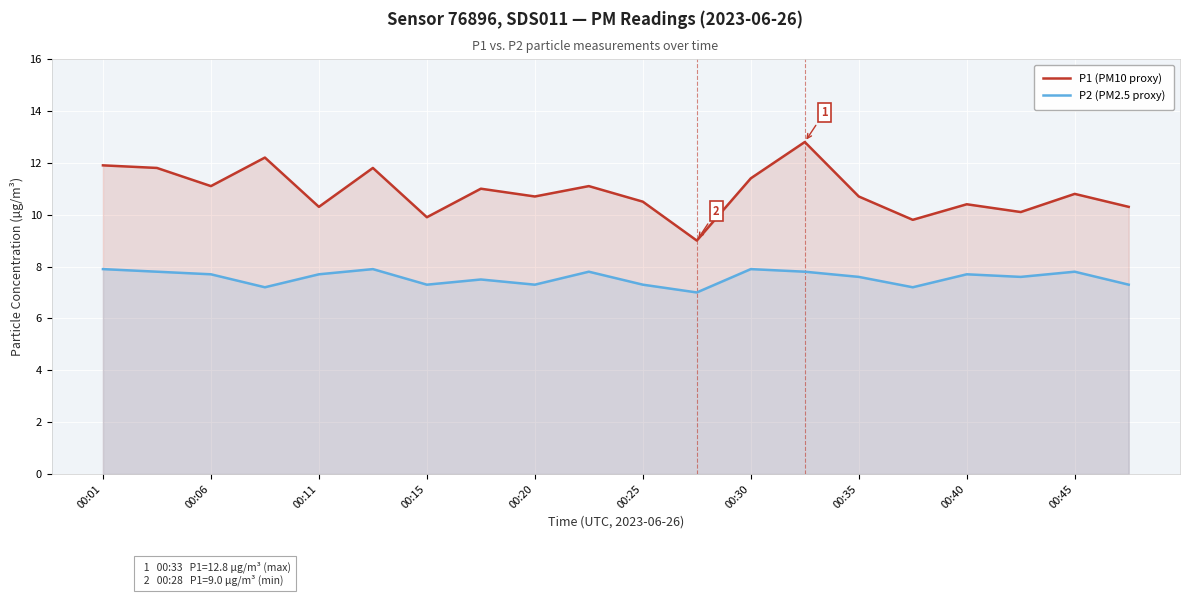

Does the chart display data point markers on the line(s)?

No